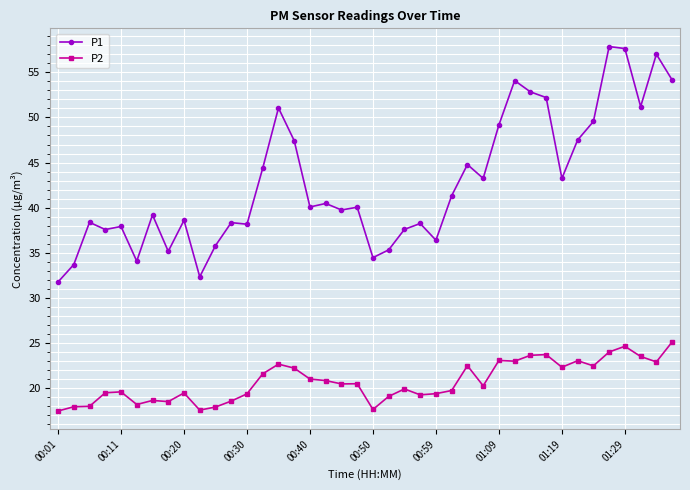

True or false: P1 has more than 2 interior local peaks.

True